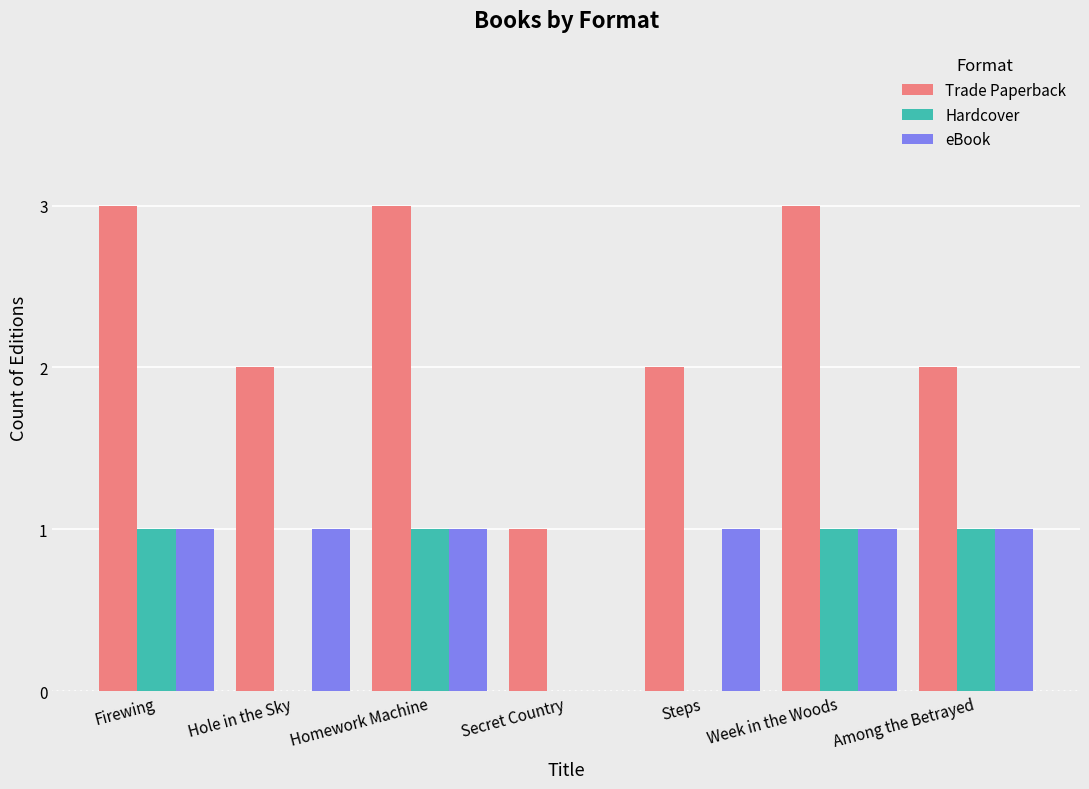

Reading left to right, transcribe all the data shown in this chart.

Trade Paperback: 3	2	3	1	2	3	2
Hardcover: 1	0	1	0	0	1	1
eBook: 1	1	1	0	1	1	1